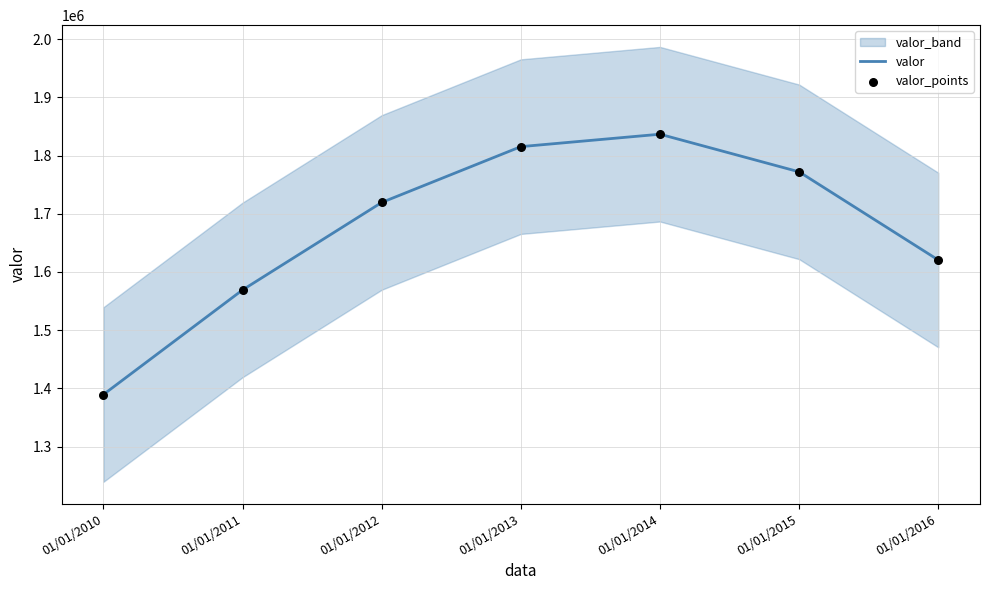

At how many categories does at least one series exceed 1610599?

5